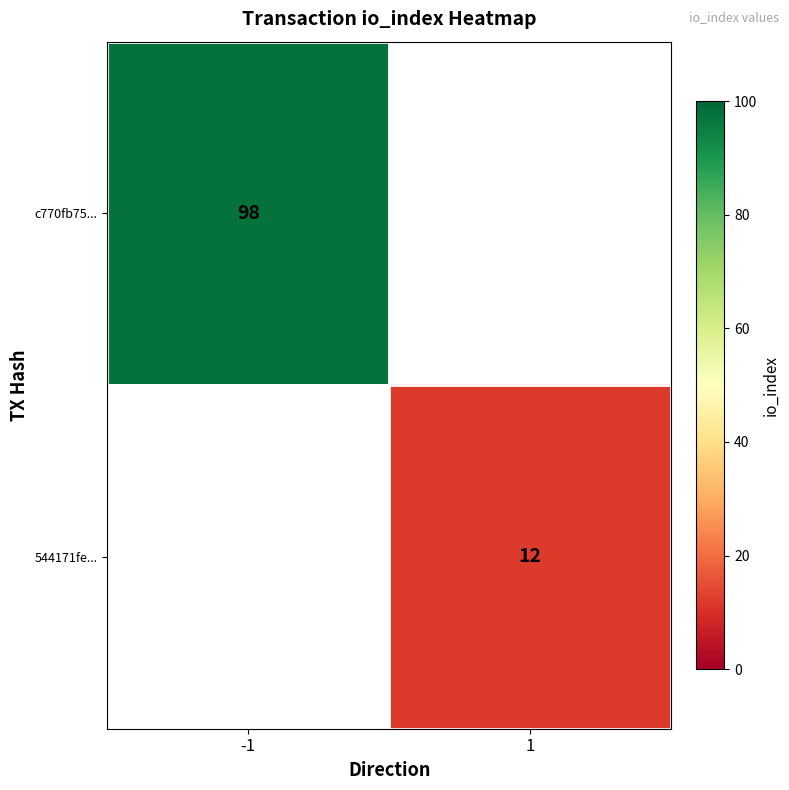

At how many categories does at least one series exceed 28?

1